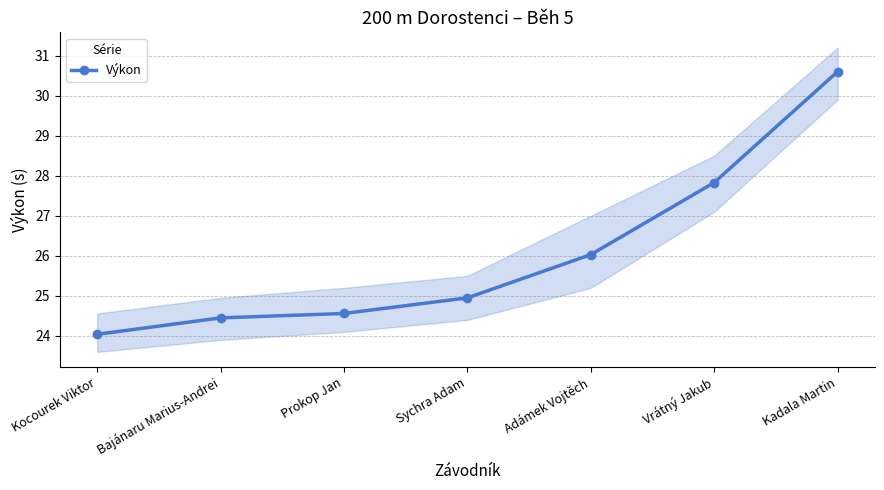

List the labels in order of value, largest first.

Kadala Martin, Vrátný Jakub, Adámek Vojtěch, Sychra Adam, Prokop Jan, Bajánaru Marius-Andrei, Kocourek Viktor